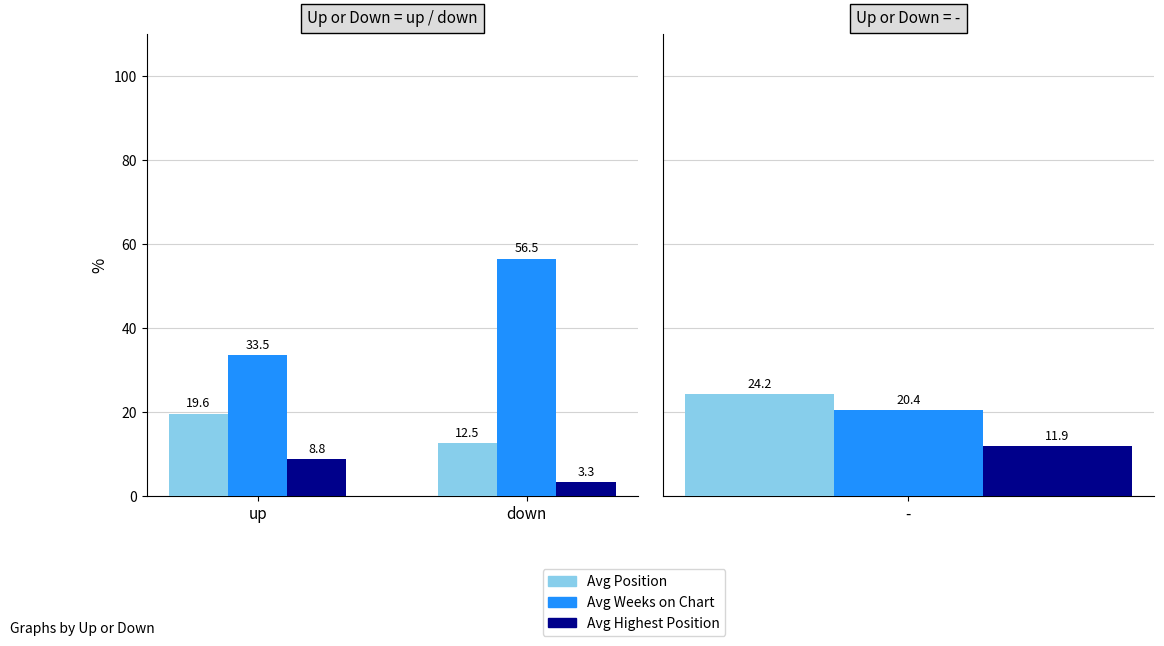

What is the spread (max minus min) of values at down?

53.2